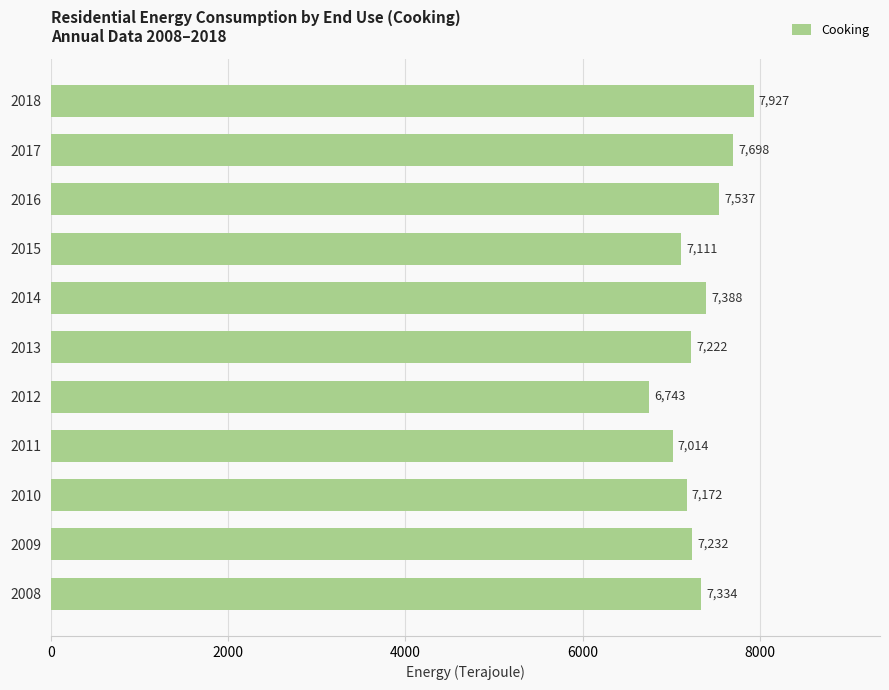

List the labels in order of value, smallest first.

2012, 2011, 2015, 2010, 2013, 2009, 2008, 2014, 2016, 2017, 2018